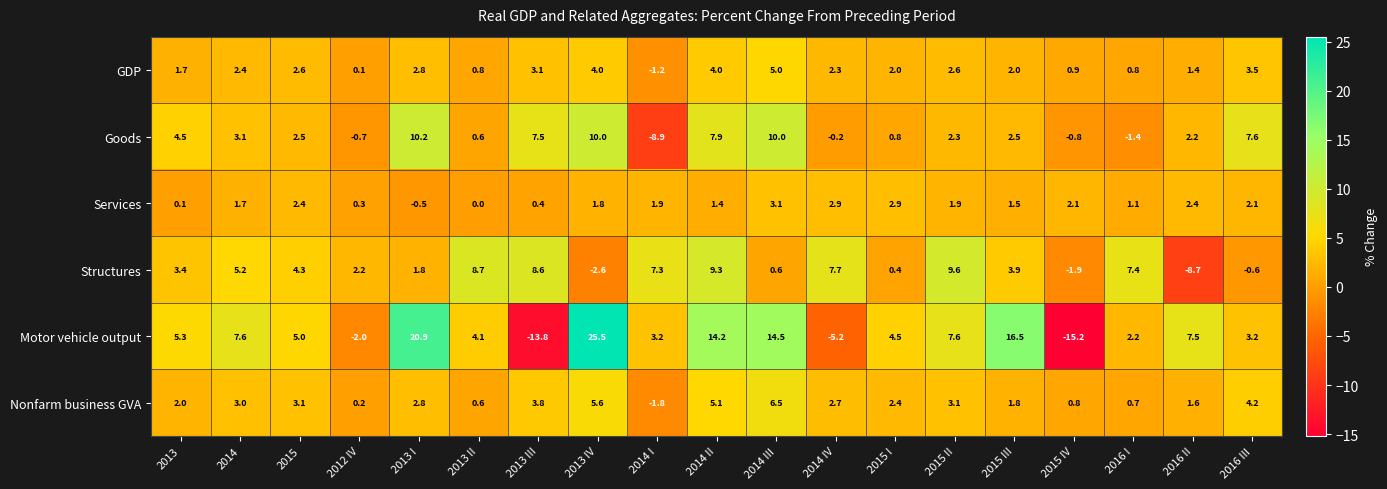

Which category has the highest value across all series?

2013 IV